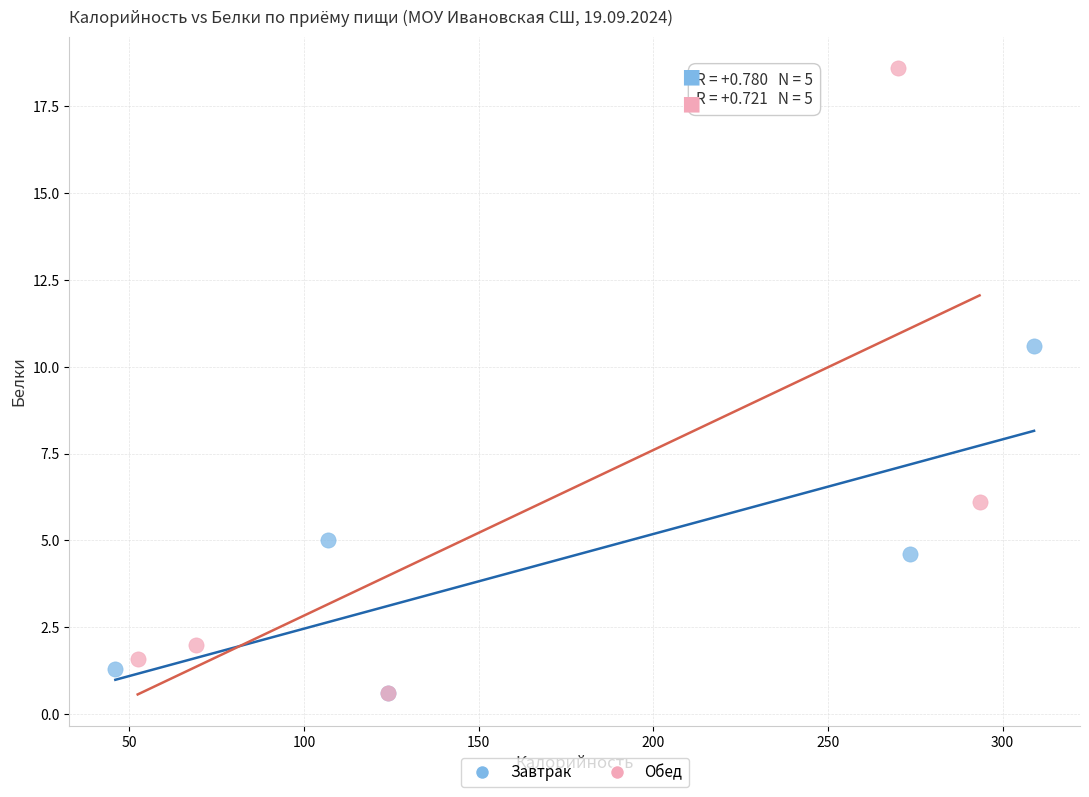

Which series has the largest Y range (max minus min)?

Обед